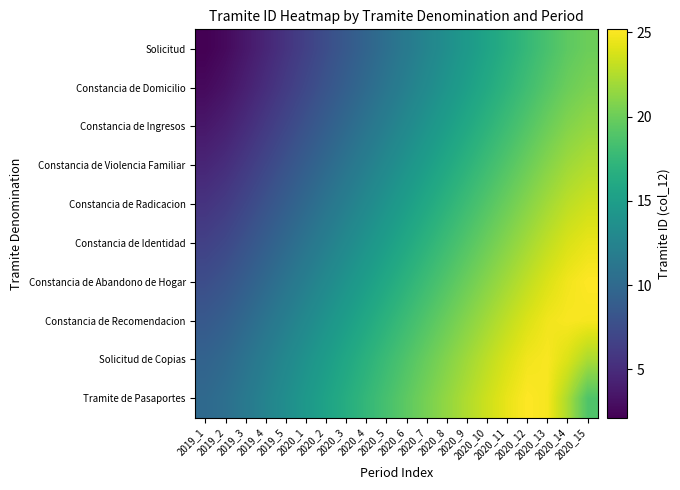

How many categories are shown in the chart?

20